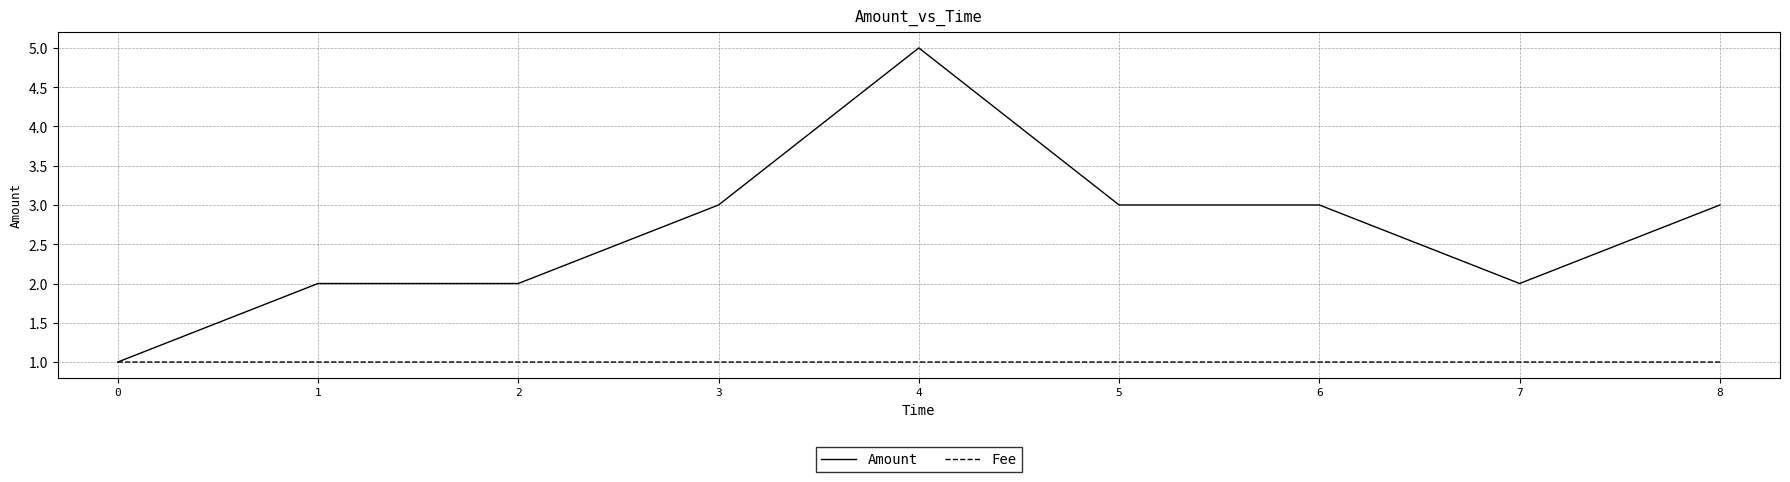

Between 4 and 5, which series saw the biggest shift?

Amount